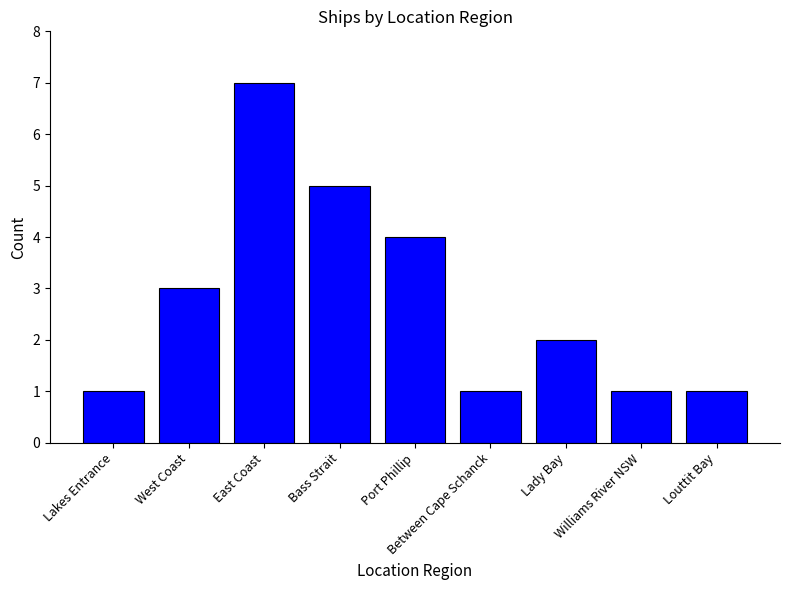

Is it true that the value at Between Cape Schanck is 2?

False